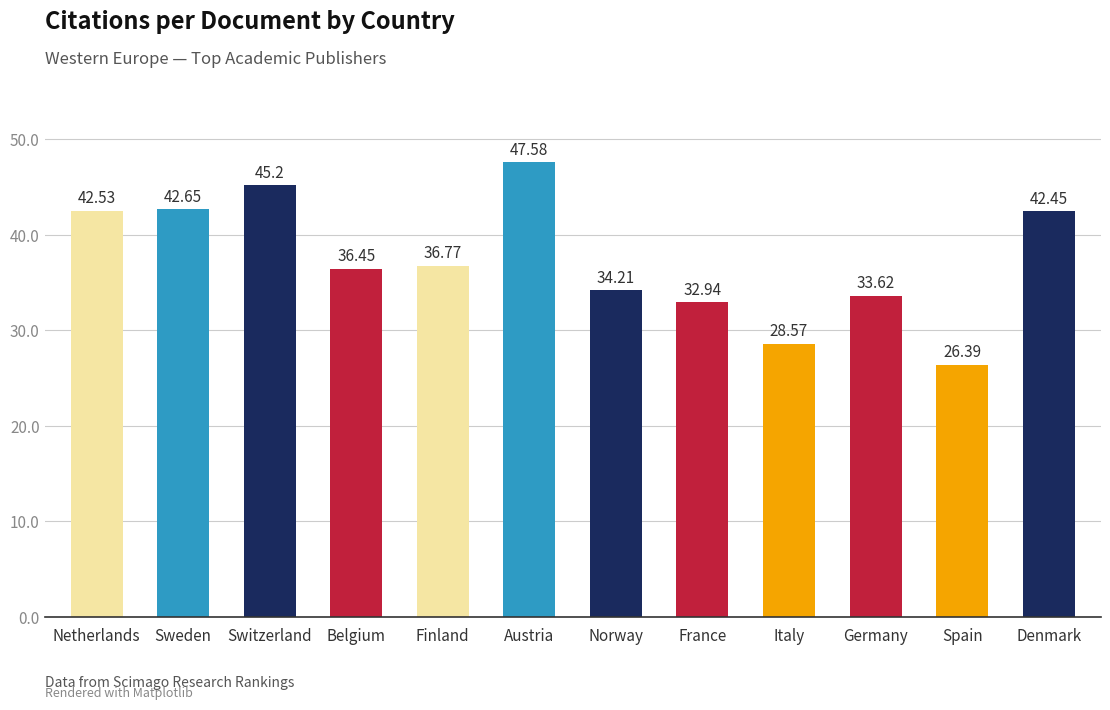

What position from the left is Germany?

10